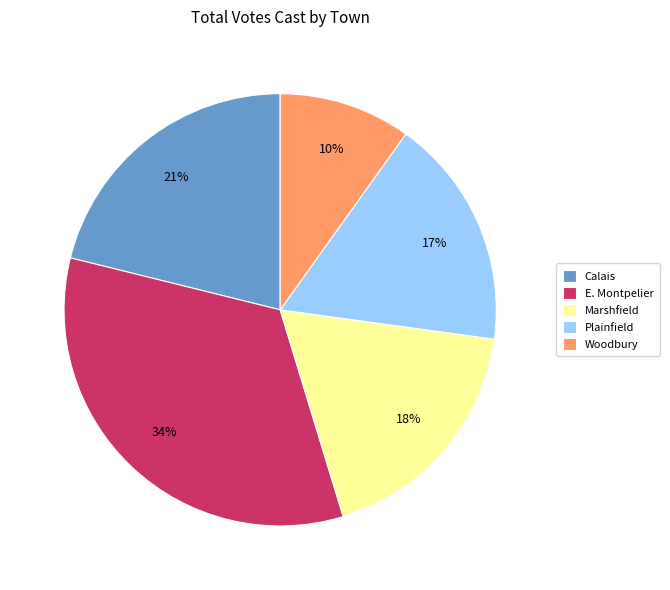

To the nearest percent, what is the difference between the largest and smallest slice percentages?

24%